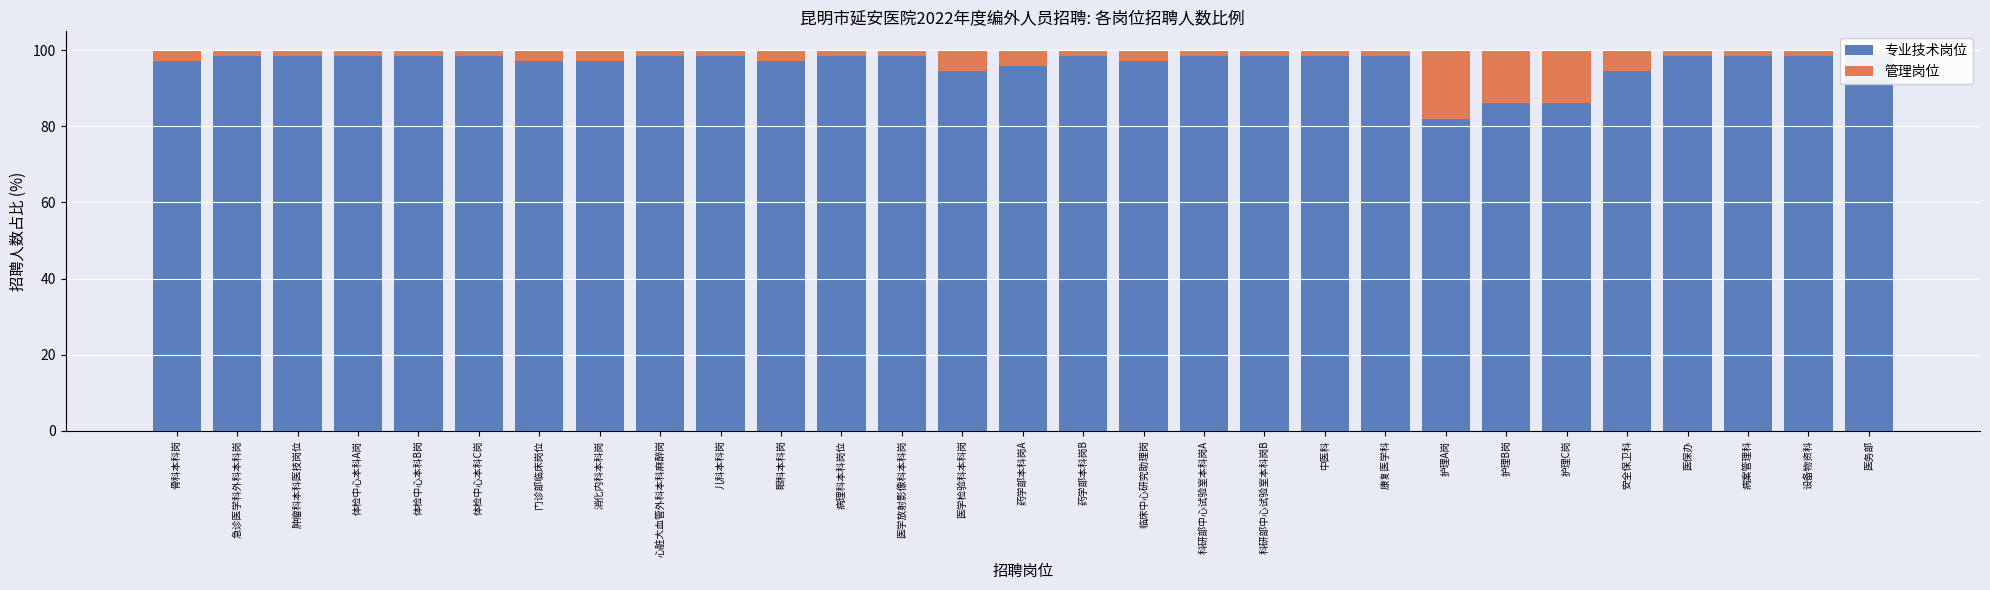

True or false: 专业技术岗位 has a value of 20.4 at 急诊医学科外科本科岗.

False